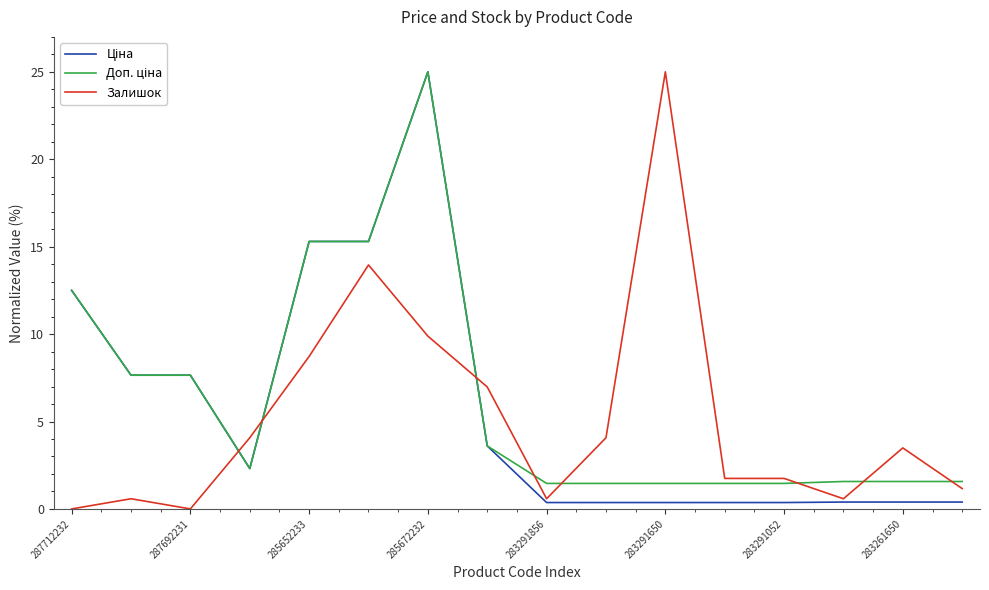

What is the greatest value displayed?

25.0